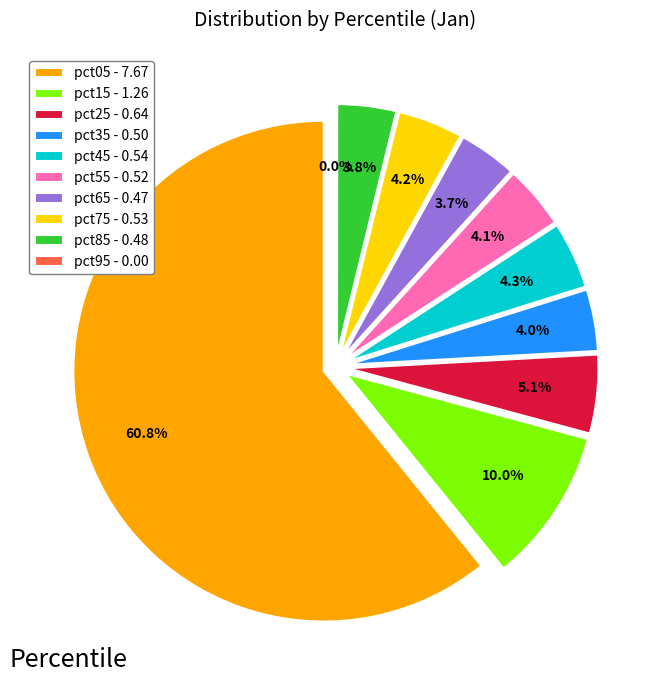

Does any single category account for the majority?

Yes